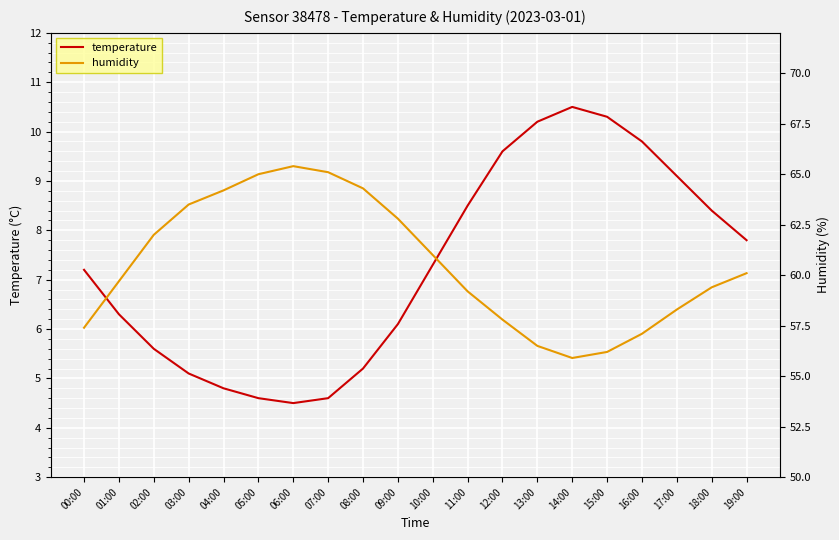

Is it true that humidity equals 60.1 at 19:00?

True